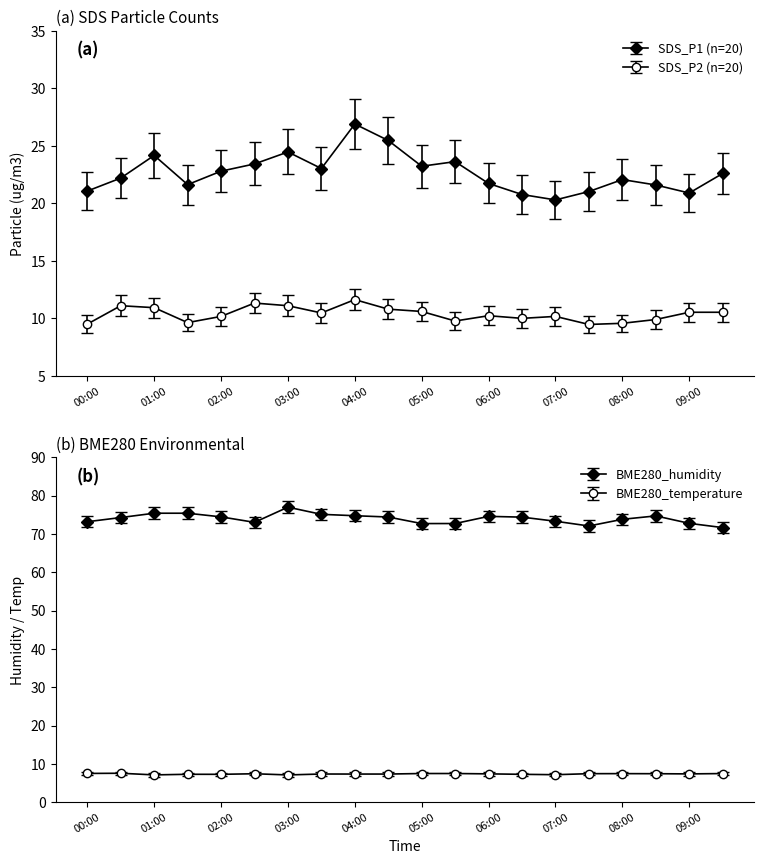

What are all the series names shown in the legend?

SDS_P1, SDS_P2, BME280_temperature, BME280_humidity